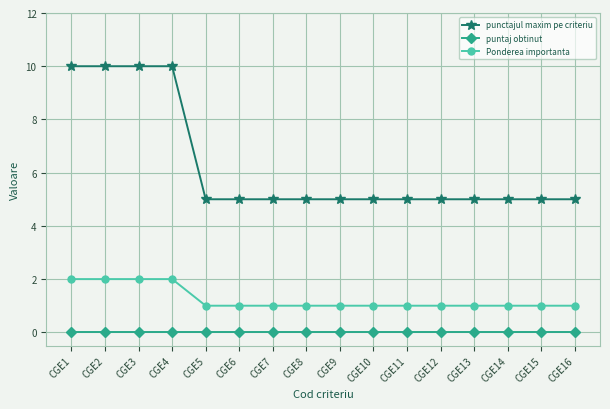

What is the sum of the punctajul maxim pe criteriu values at CGE9 and CGE11?

10